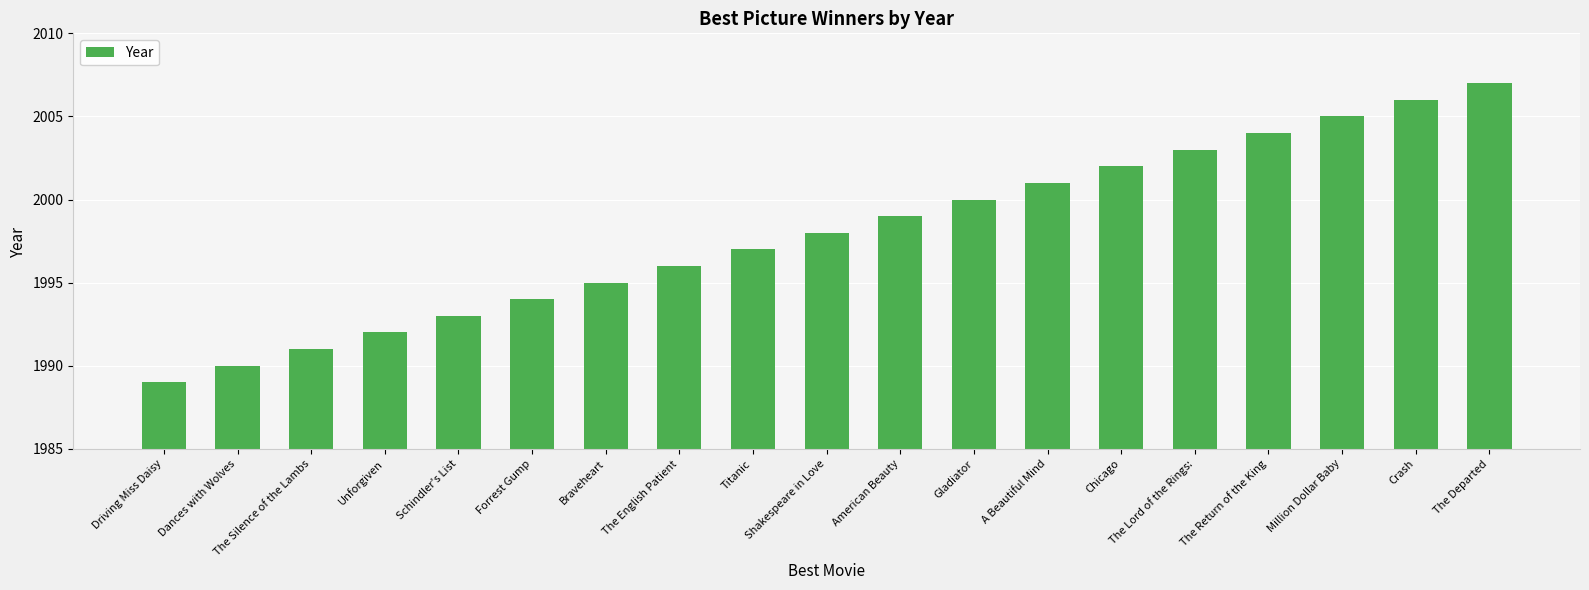

How many data points are less than 1998?

9